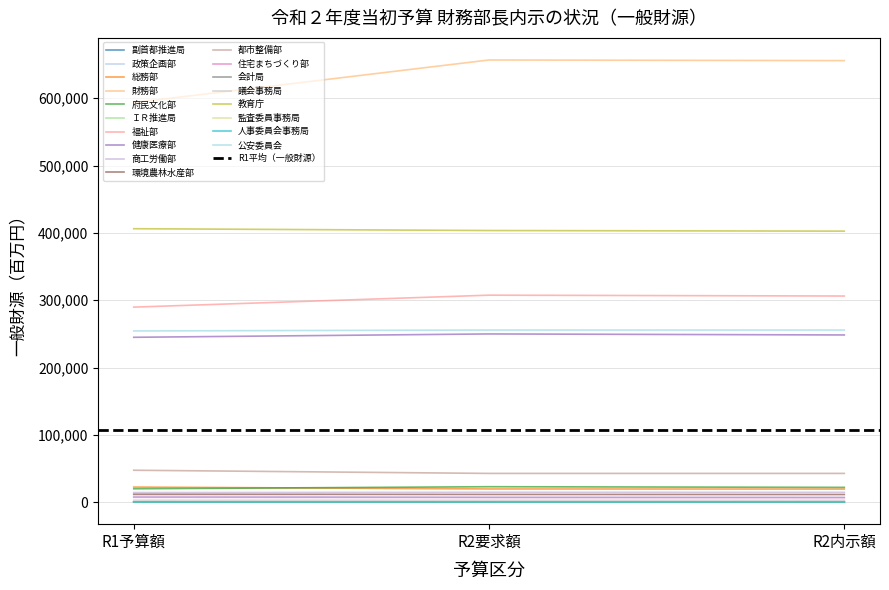

List the labels in order of R1予算額（一般財源） value, smallest first.

人事委員会事務局, 監査委員事務局, ＩＲ推進局, 会計局, 副首都推進局, 議会事務局, 住宅まちづくり部, 政策企画部, 環境農林水産部, 商工労働部, 府民文化部, 総務部, 都市整備部, 健康医療部, 公安委員会, 福祉部, 教育庁, 財務部